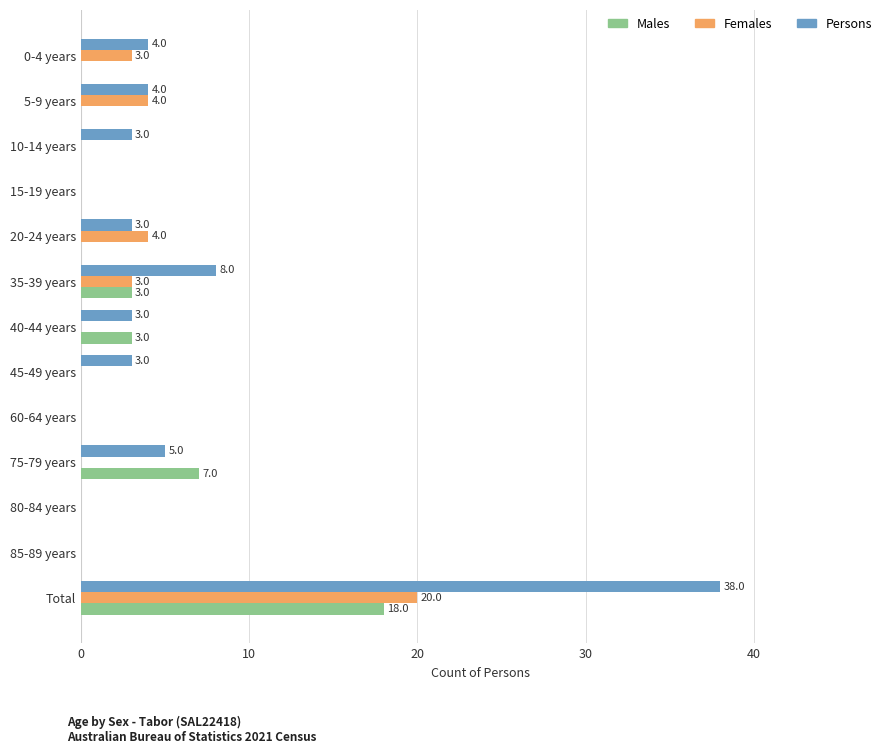

At which label is Males closest to 9?

75-79 years